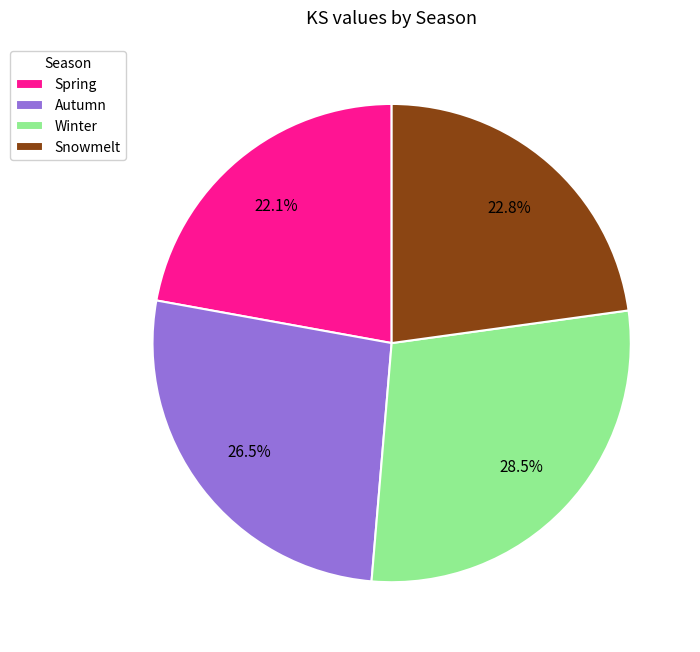

Count the number of slices in the pie.

4